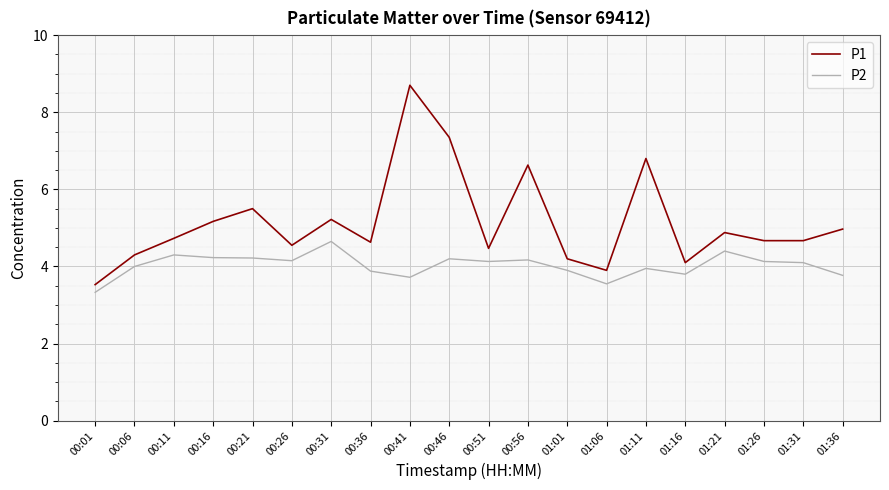

Which series has the largest total across all categories?

P1